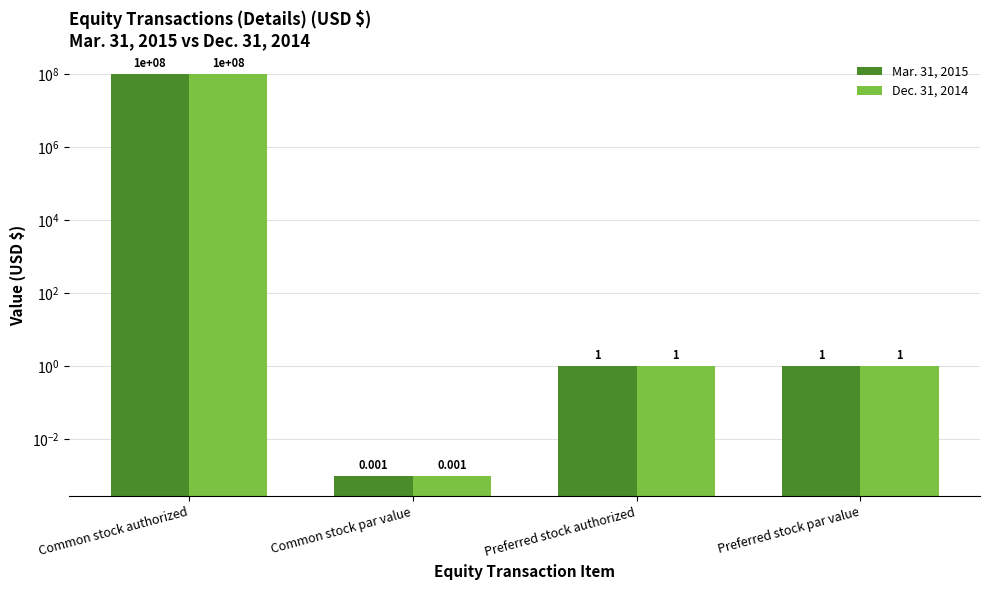

At which label is Mar. 31, 2015 closest to 50000000?

Preferred stock authorized